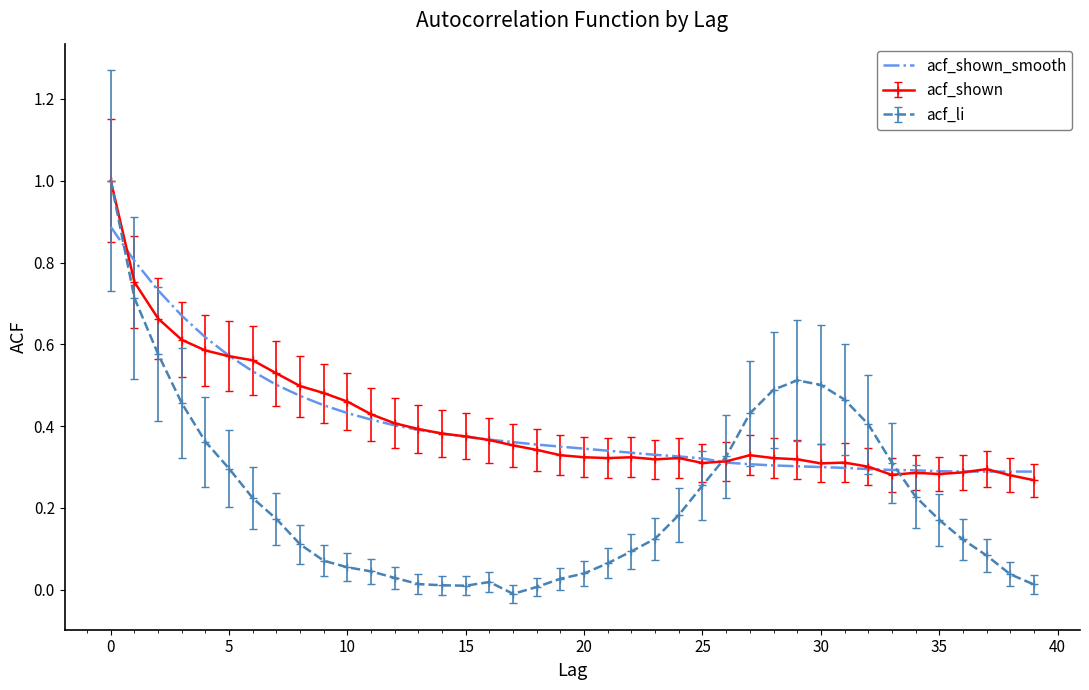

Which series has the widest spread of values?

acf_li